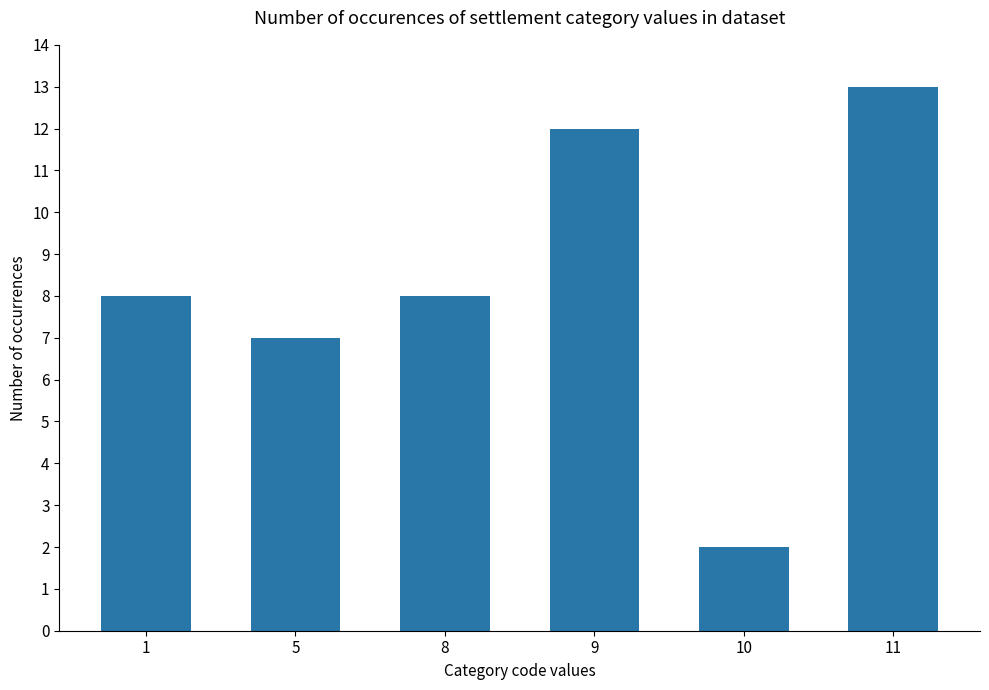

Reading left to right, extract all data points from this chart.

1=8	5=7	8=8	9=12	10=2	11=13